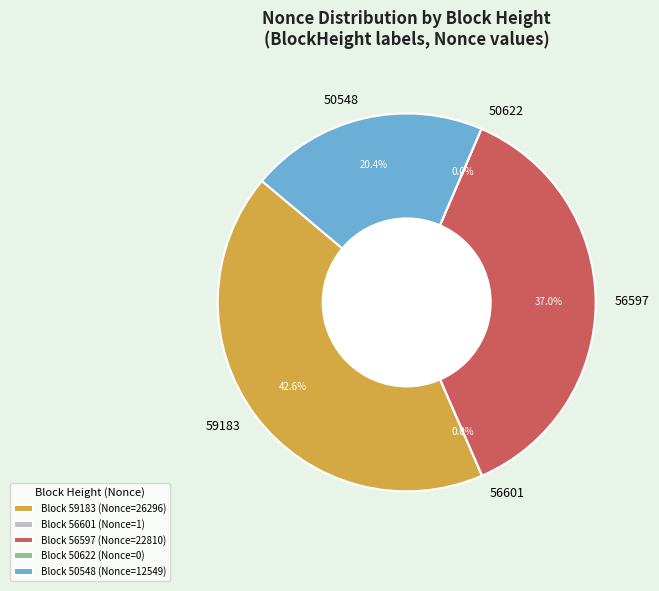

What percentage is NOT represented by 50548?

79.6%